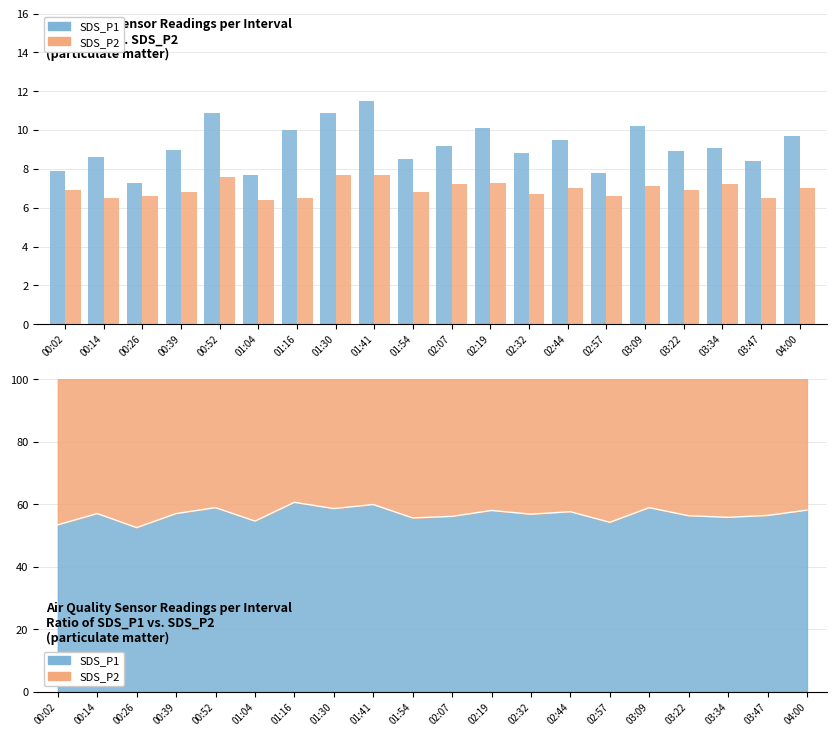

Which category has the lowest value in the SDS_P2 series?

01:04